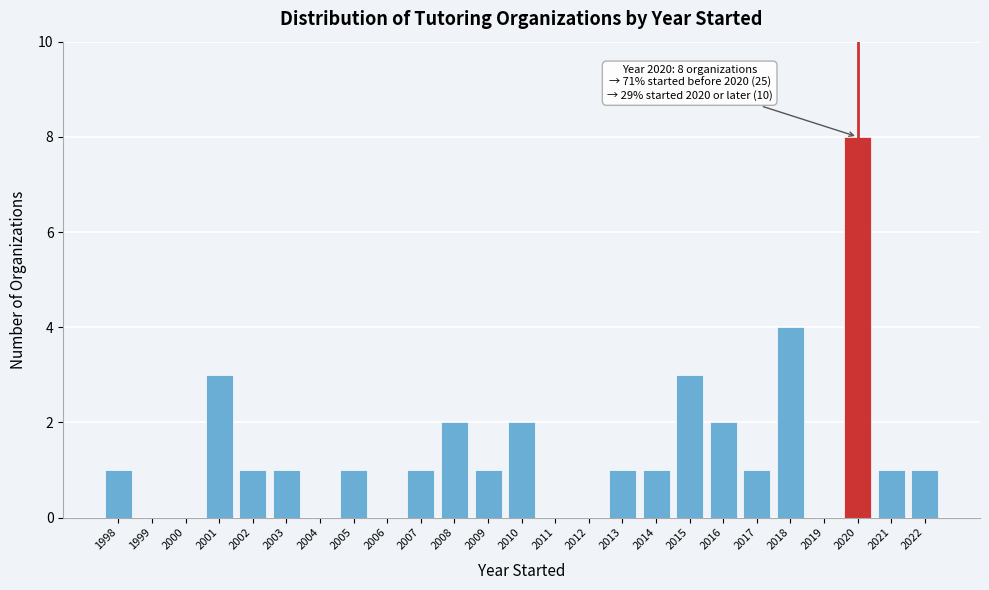

Reading right to left, extract all data points from this chart.

2022=1	2021=1	2020=8	2019=0	2018=4	2017=1	2016=2	2015=3	2014=1	2013=1	2012=0	2011=0	2010=2	2009=1	2008=2	2007=1	2006=0	2005=1	2004=0	2003=1	2002=1	2001=3	2000=0	1999=0	1998=1